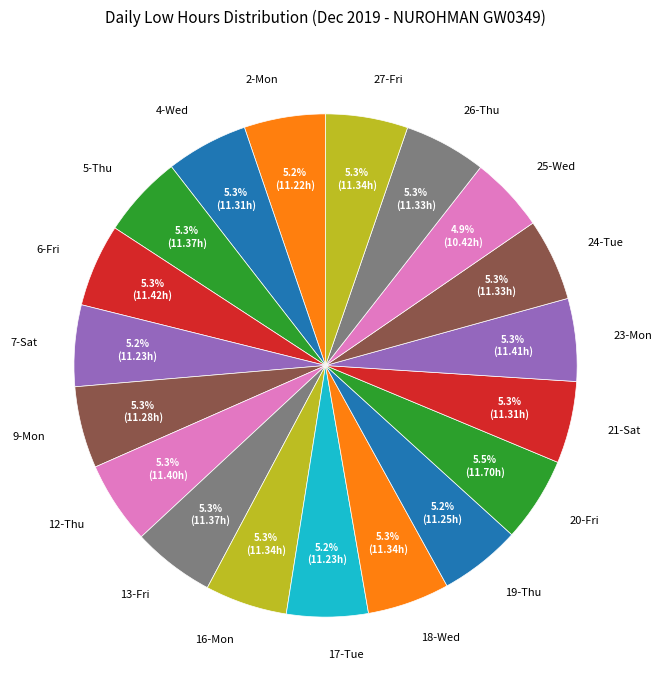

The 27-Fri slice represents 1% of the pie. True or false?

False